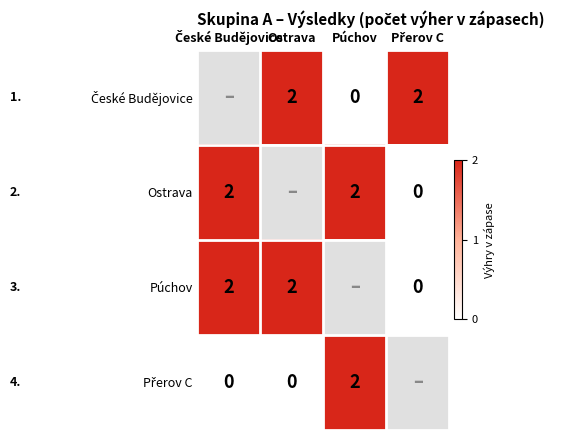

Which has a higher value, Púchov or České Budějovice?

České Budějovice